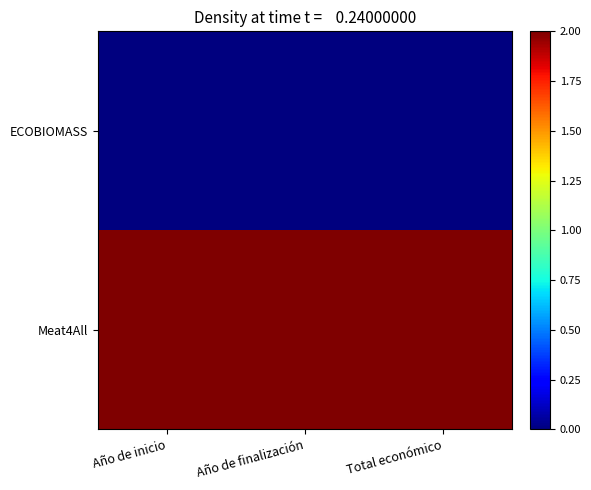

What is the difference between the highest and lowest values at Año de finalización?

2